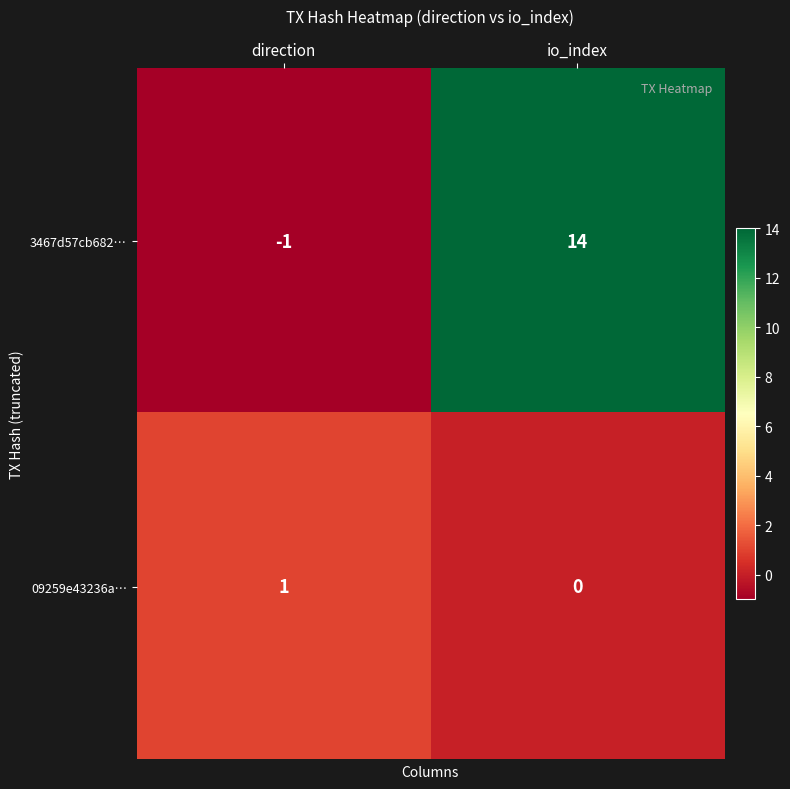

What is the sum of the 3467d57cb682… values at io_index and direction?

13